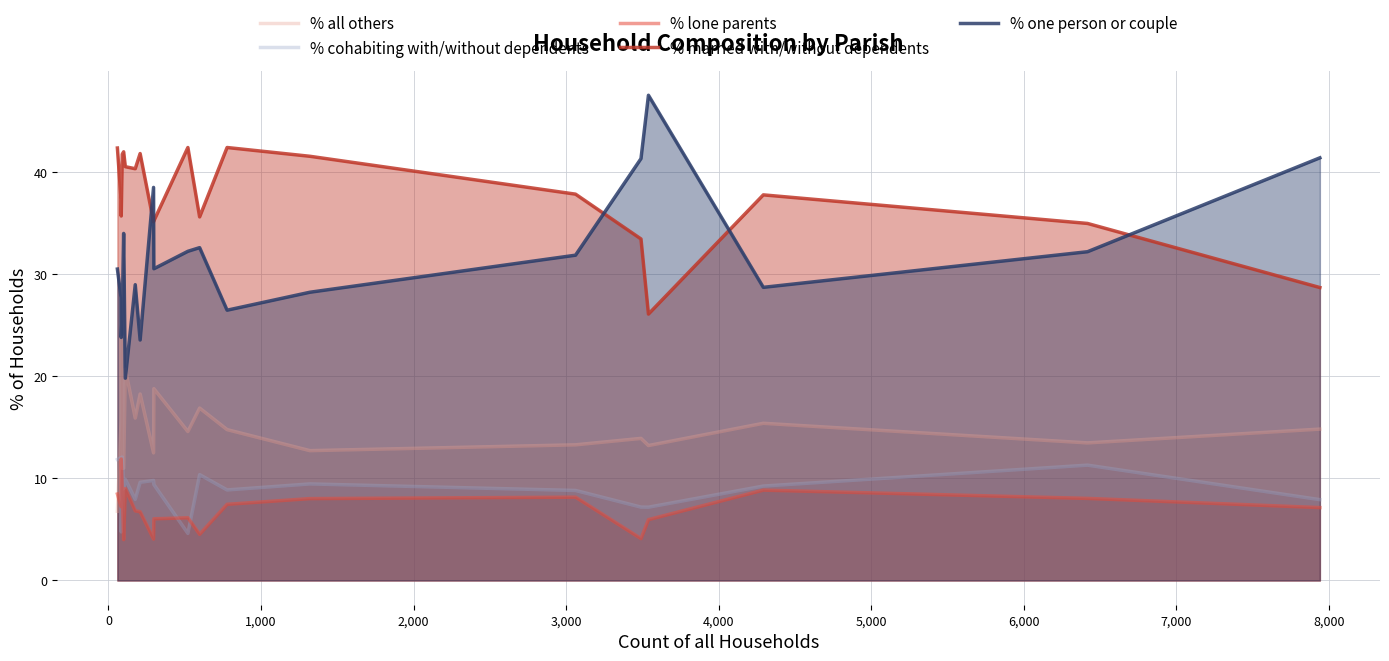

Does the chart display data point markers on the line(s)?

No